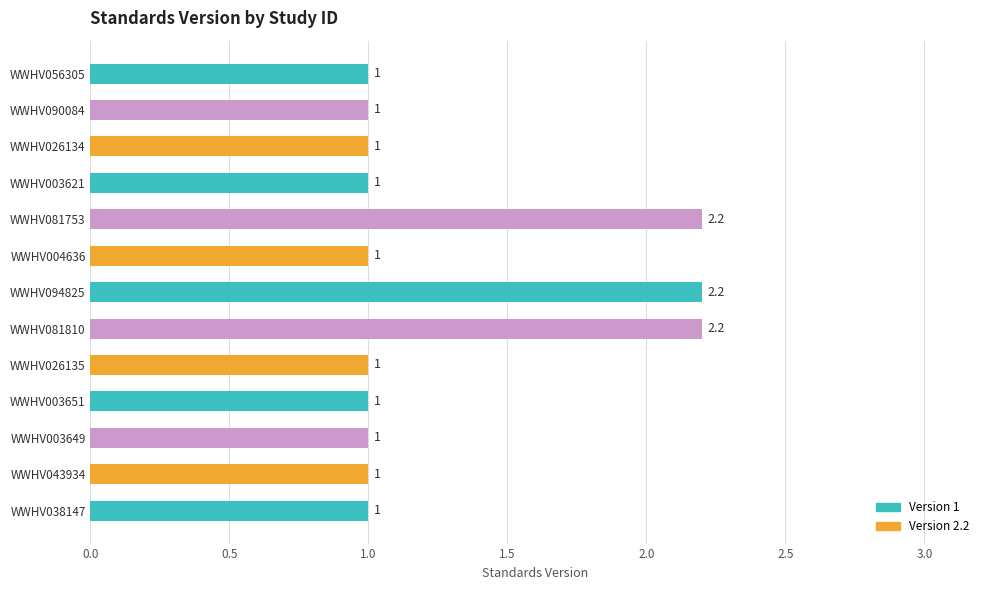

What is the ratio of the value at WWHV026134 to the value at WWHV003651?

1.0